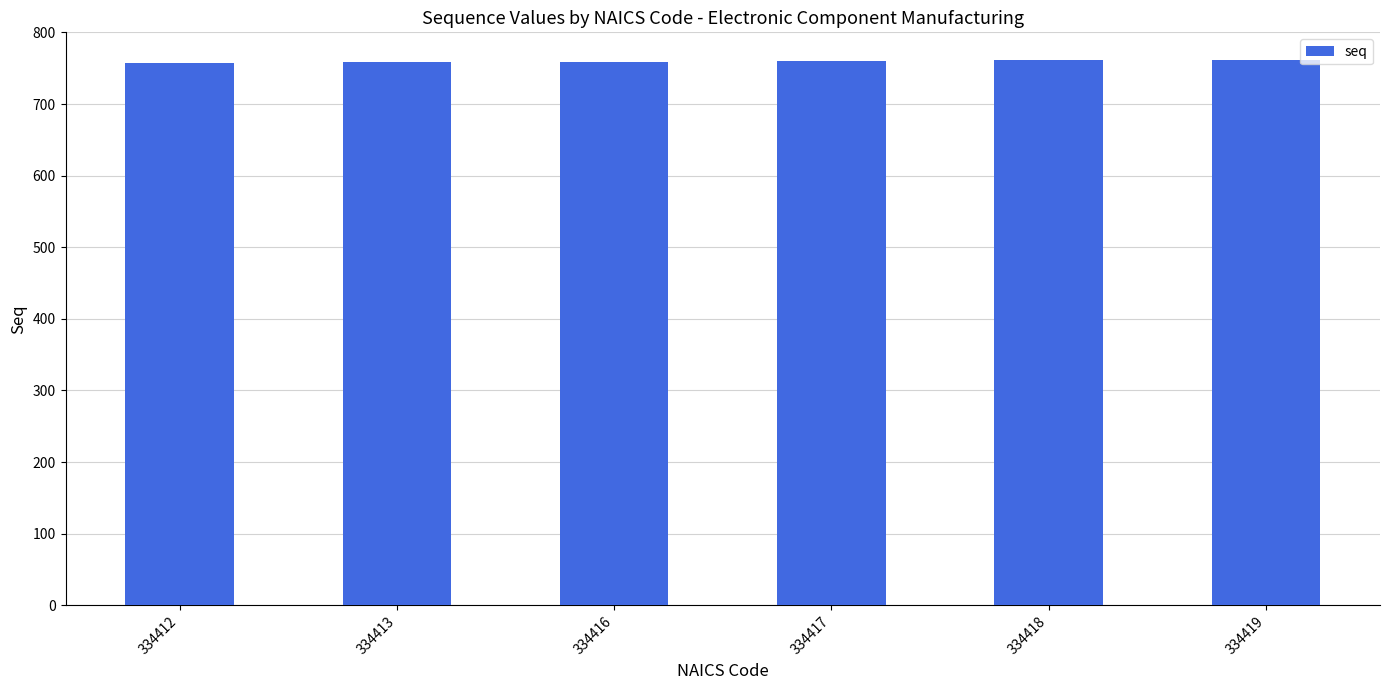

What is the average value?

760